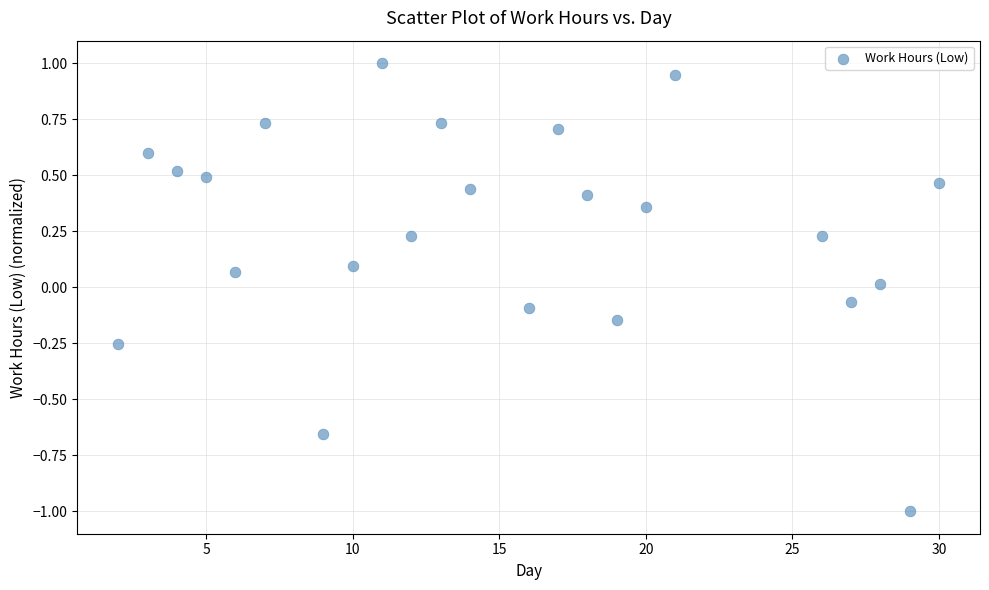

What is the range of Y values (max minus min)?

2.0